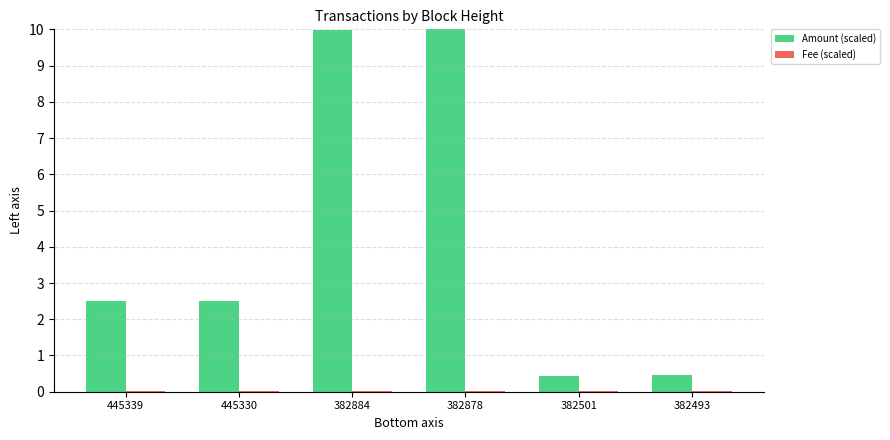

What is the maximum value shown in the chart?

10.0